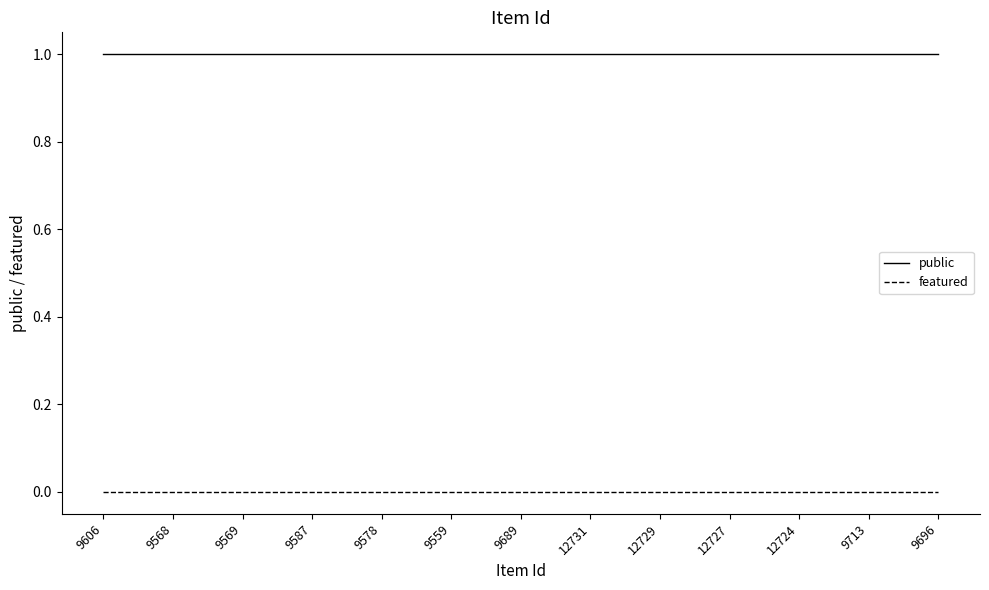

Which series has the largest total across all categories?

public